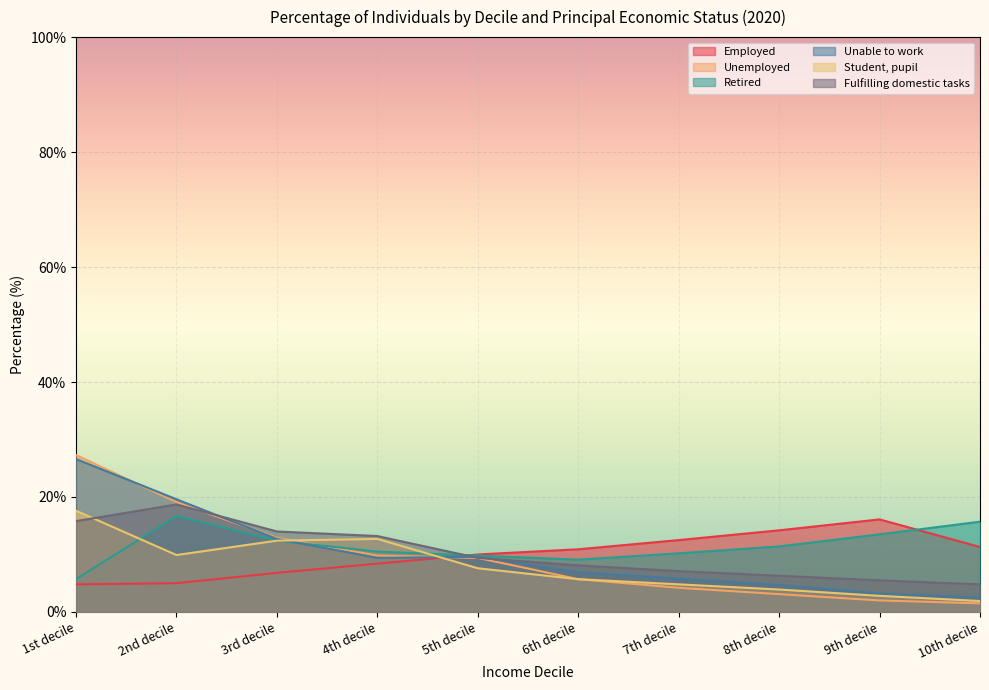

What is the label of the 4th point from the left?

4th decile